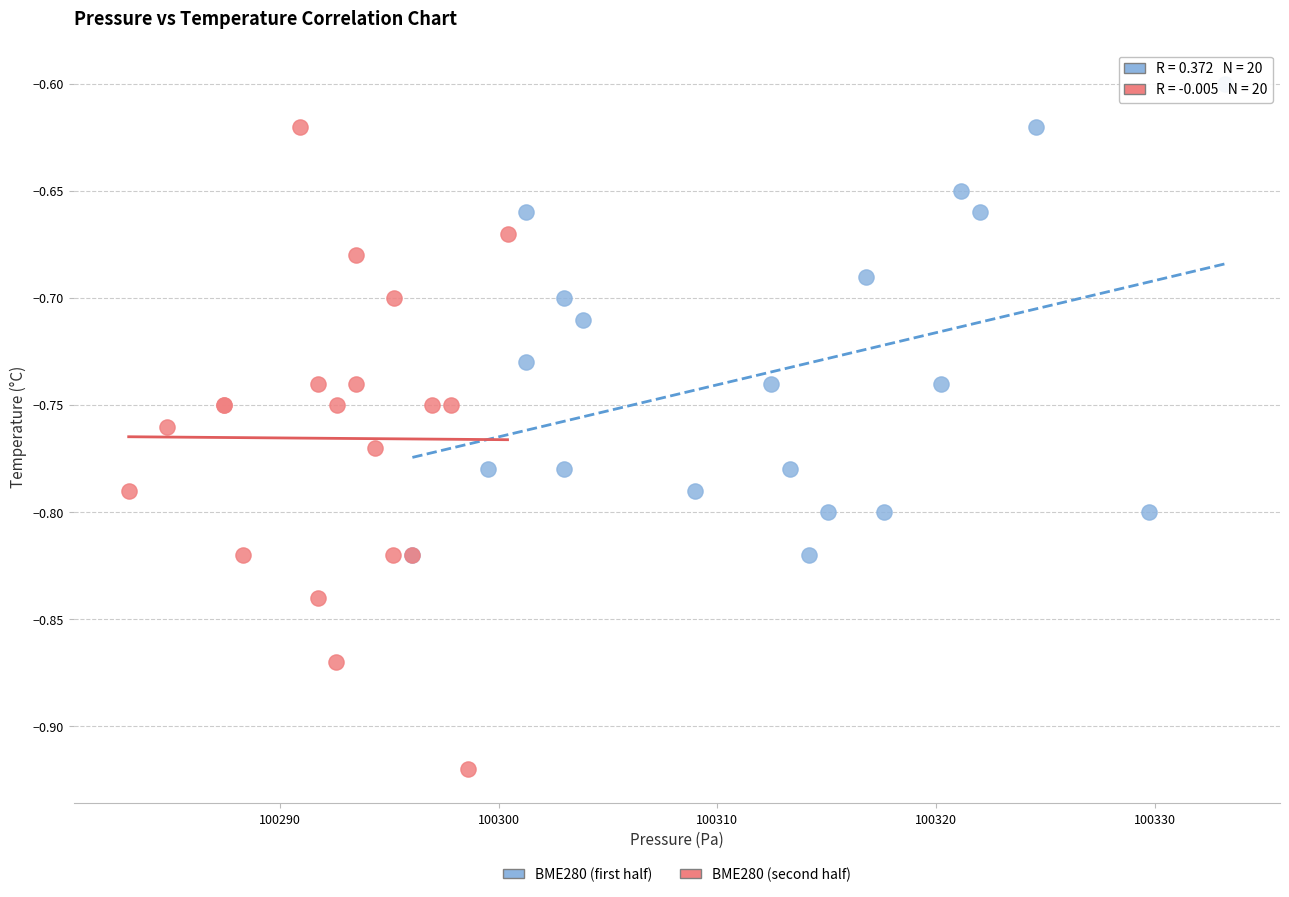

Which series reaches the maximum Y coordinate?

BME280 (first half)